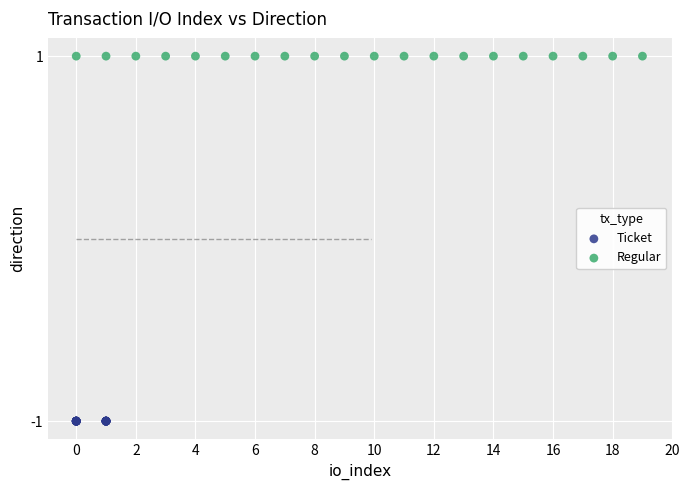

Which series reaches the minimum Y coordinate?

Ticket